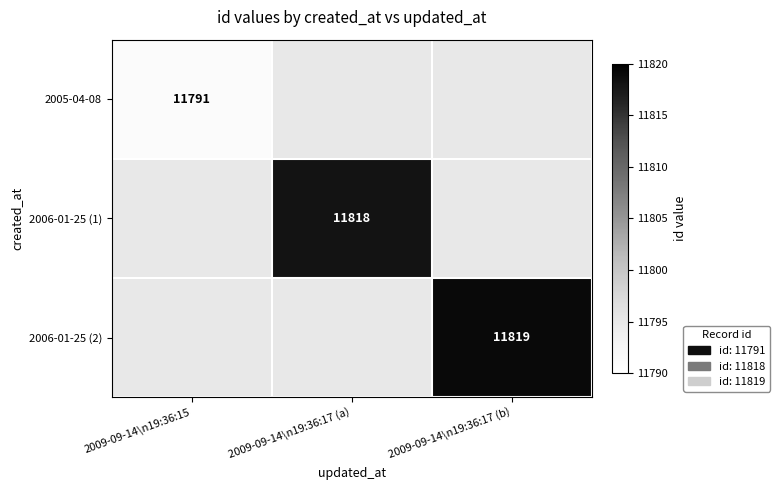

Which label corresponds to the largest value in the chart?

2009-09-14\n19:36:17 (b)